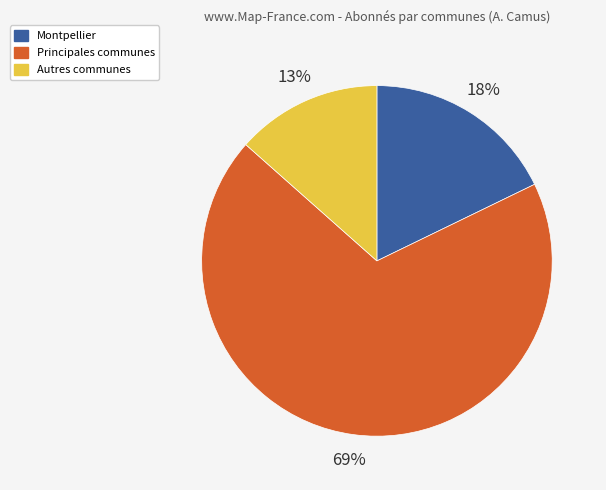

To the nearest percent, what is the average slice percentage?

33%